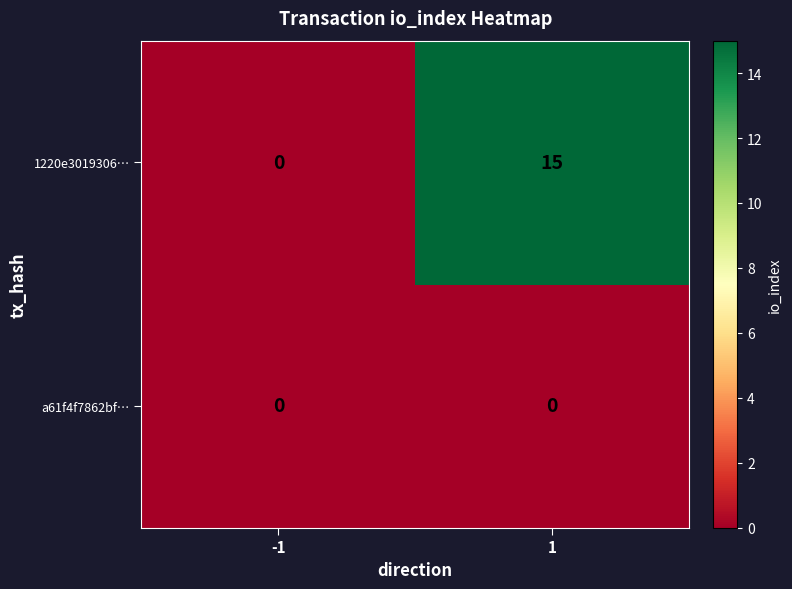

Between -1 and 1, which series saw the biggest shift?

1220e3019306…